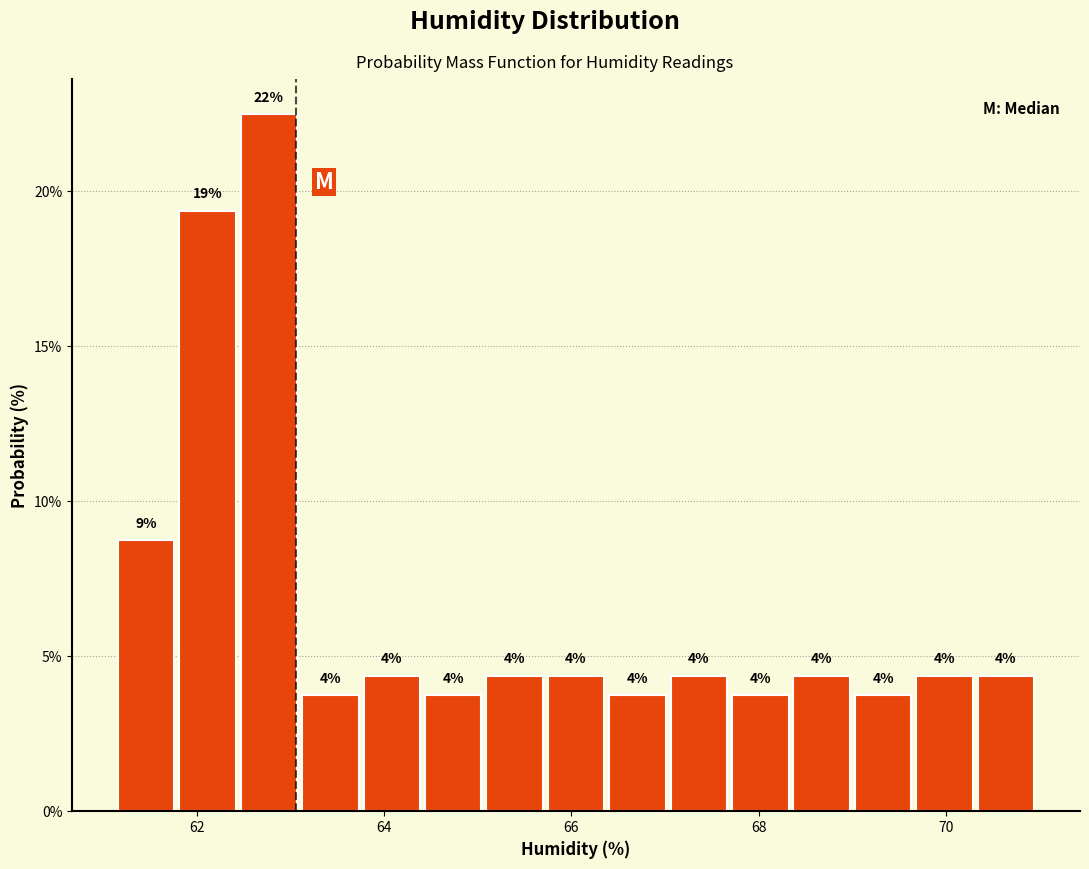

Around what value on the x-axis is the tallest bar? Give the approximate position of its centre, as read against the axis.

62.8